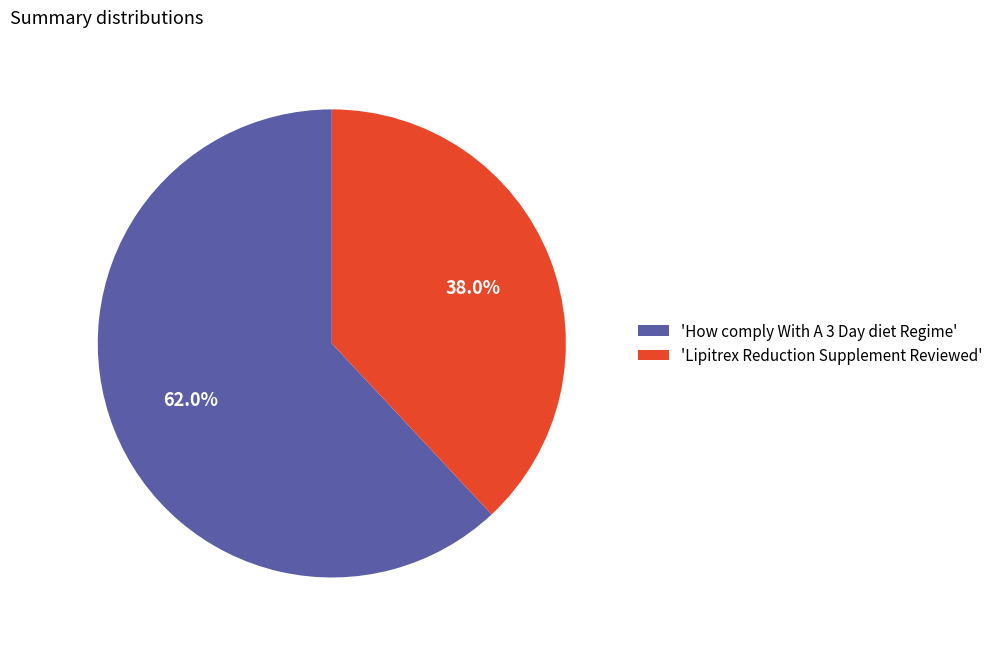

Is there any slice that represents more than half of the pie?

Yes